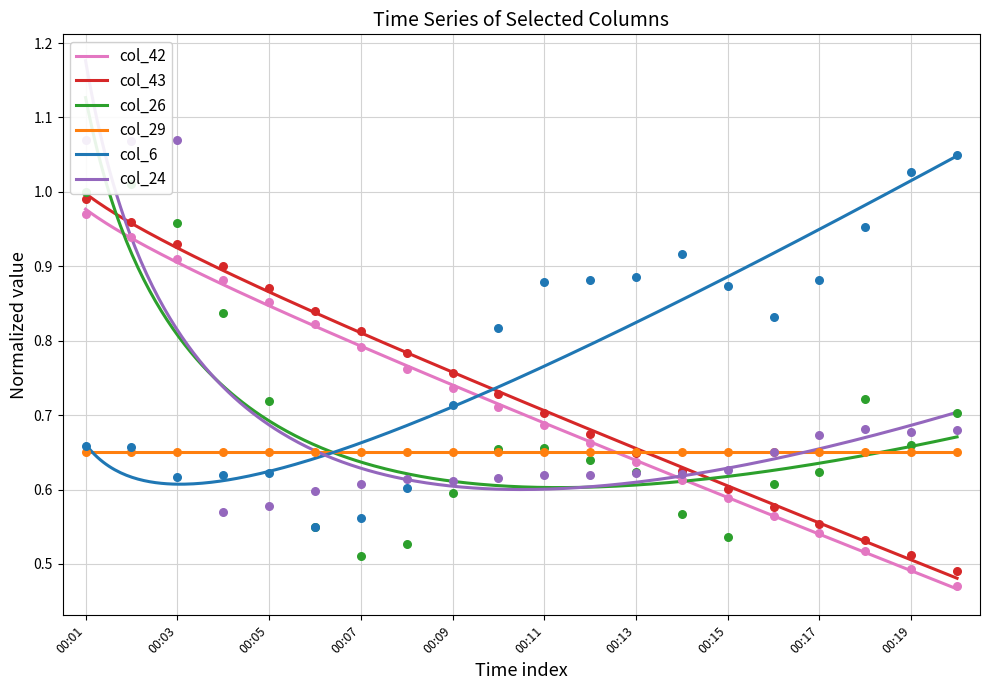

At how many categories does at least one series exceed 0?

20